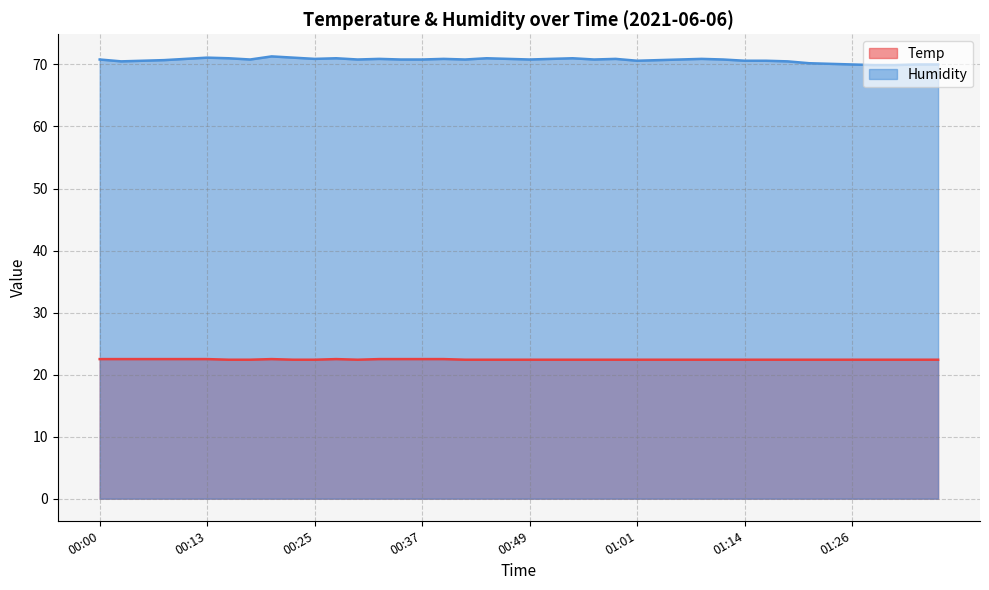

What position from the left is 00:59?

25